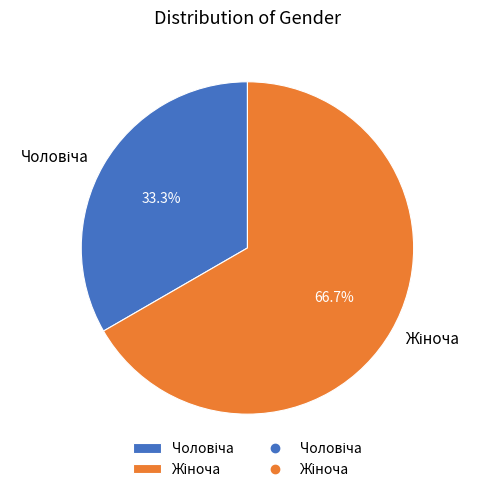

Is there a majority slice in this chart?

Yes